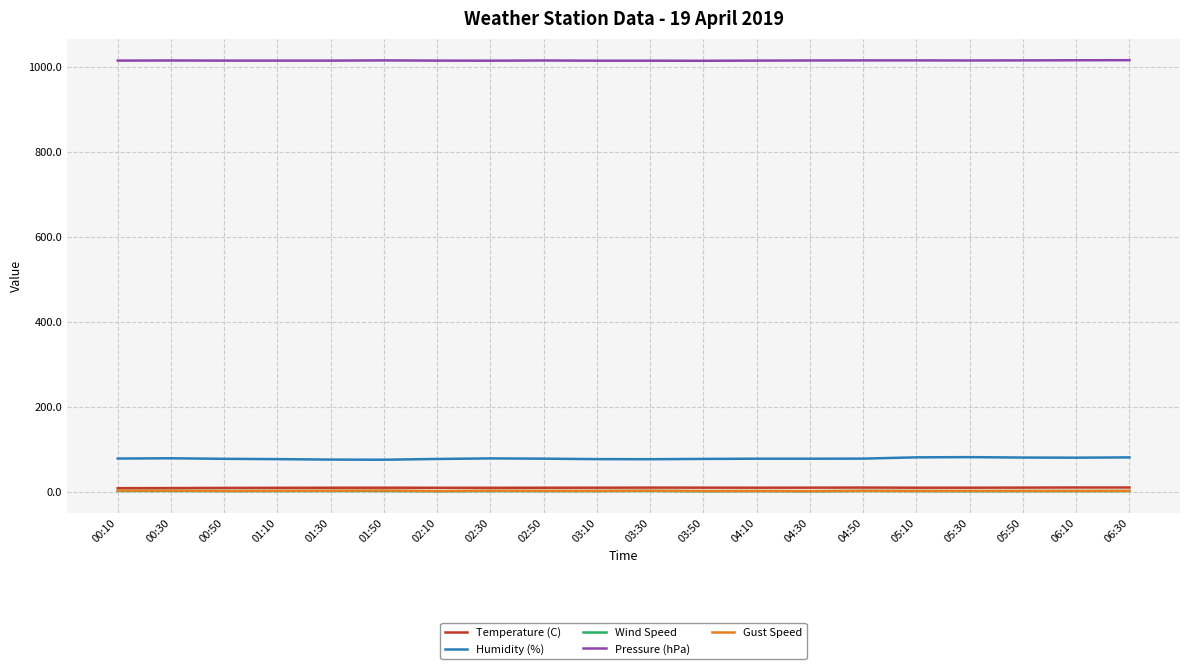

True or false: Pressure (hPa) and Wind Speed cross at least once.

False